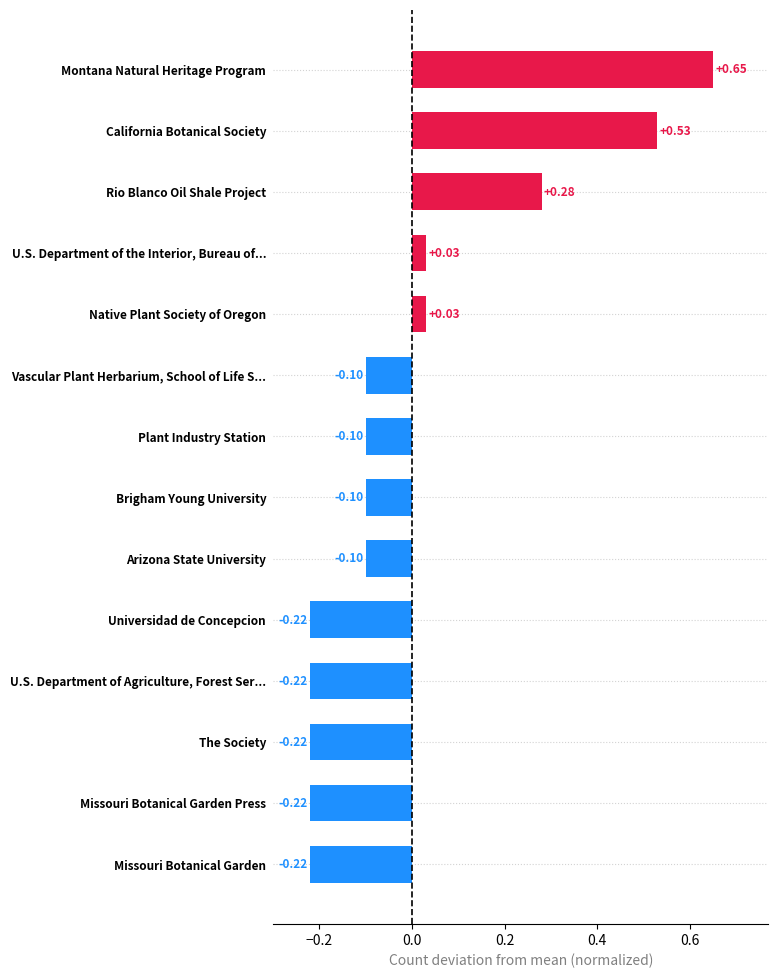

At which category does the chart reach its peak across all series?

Montana Natural Heritage Program